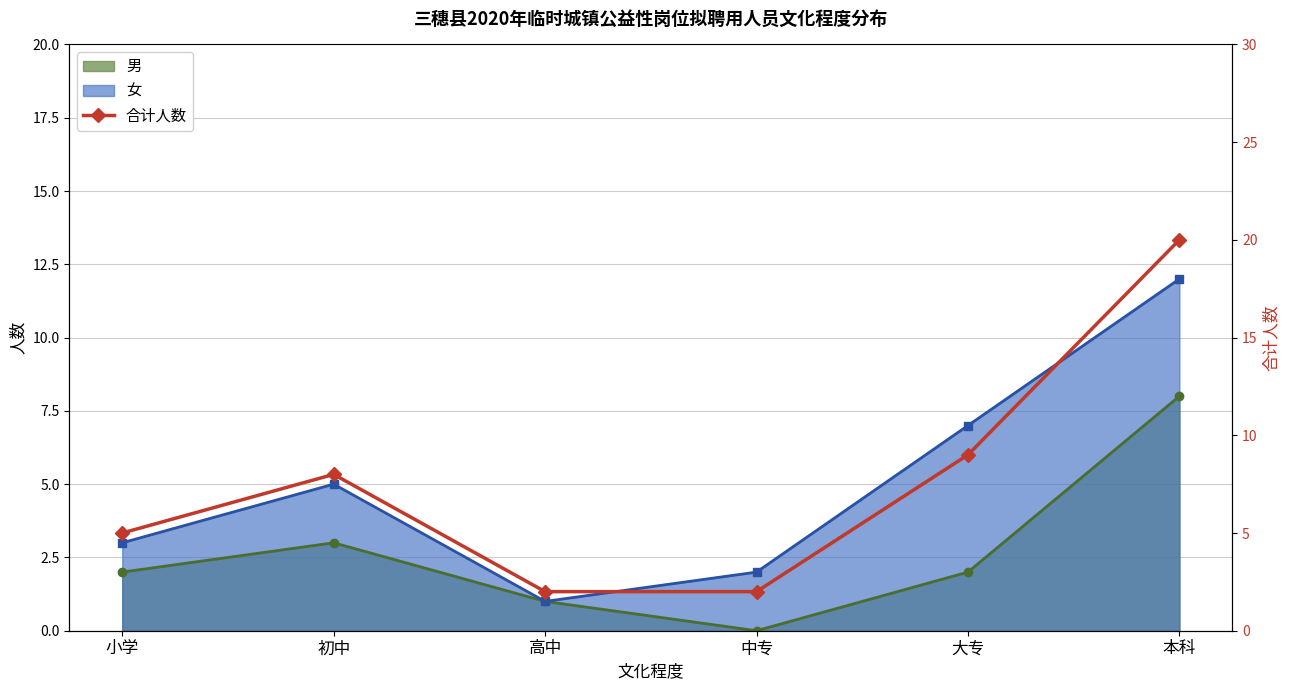

Reading left to right, list all the values displayed in this chart.

小学=5	初中=8	高中=2	中专=2	大专=9	本科=20